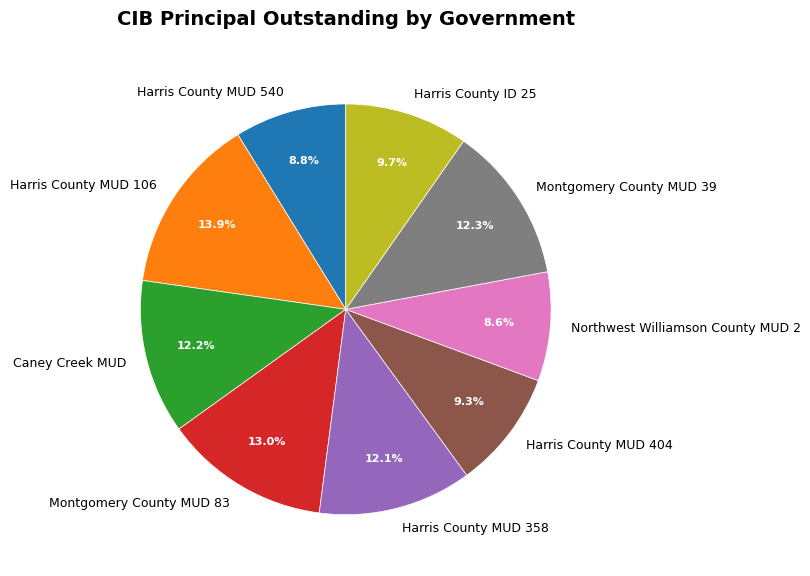

What portion of the pie excludes Harris County ID 25?

90.3%